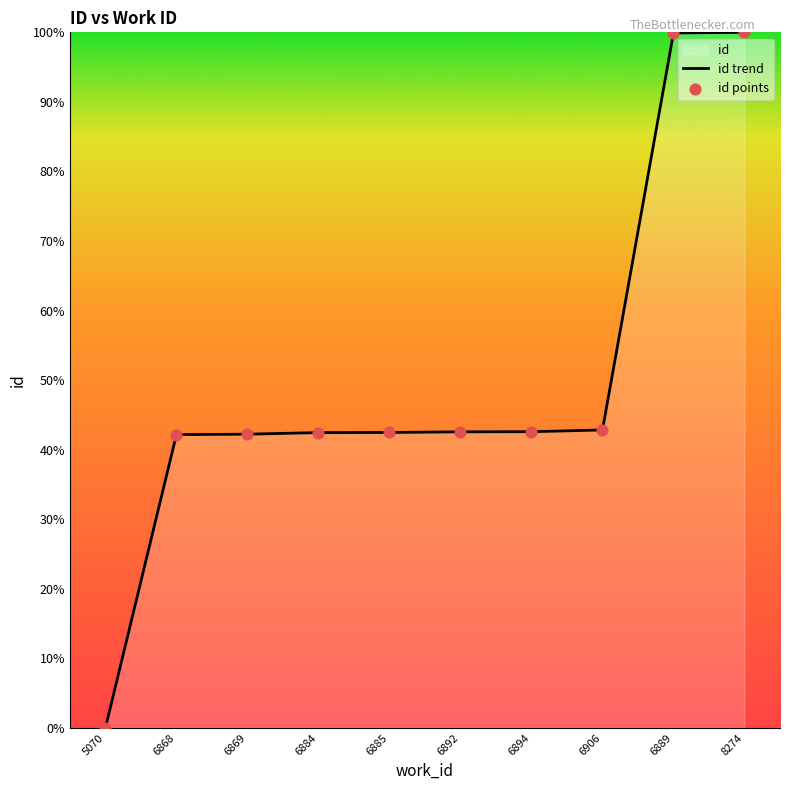

Which series has the largest Y range (max minus min)?

id trend